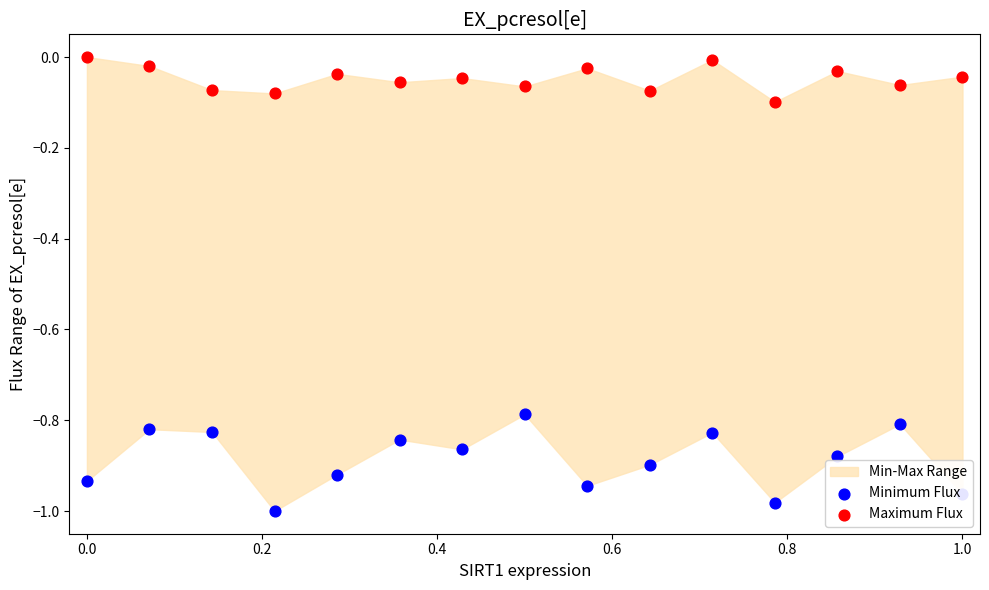

Which series contains the highest Y value?

Maximum Flux